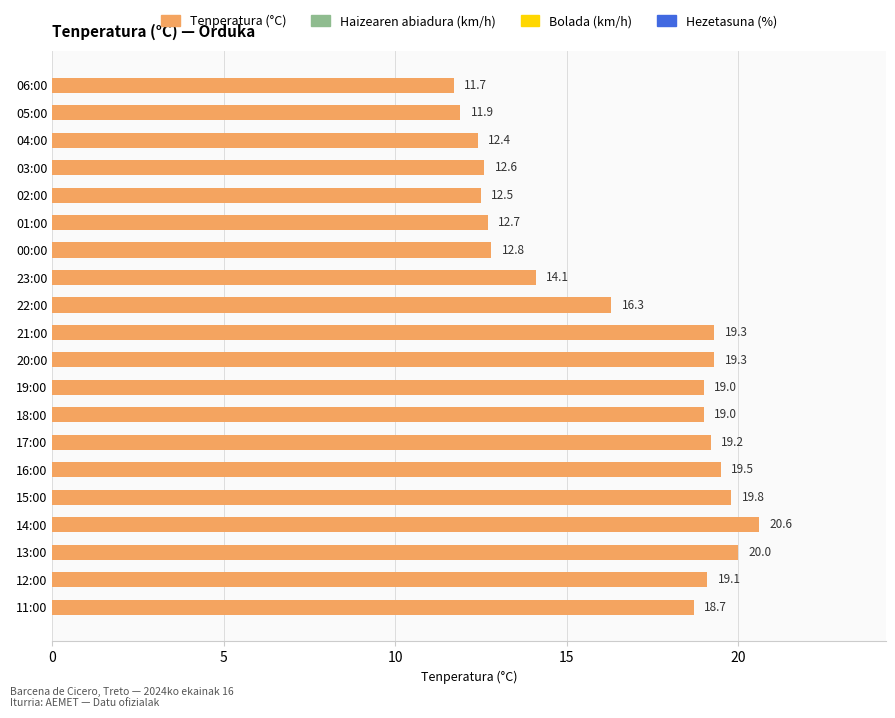

What is the average value?

16.5